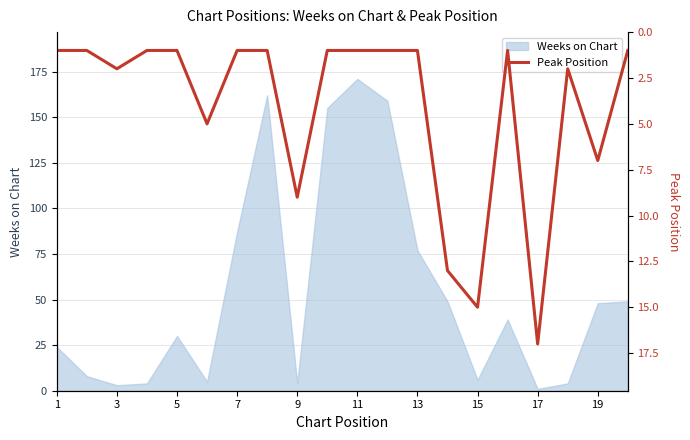

The value of Weeks on Chart at 9 is 4. True or false?

True